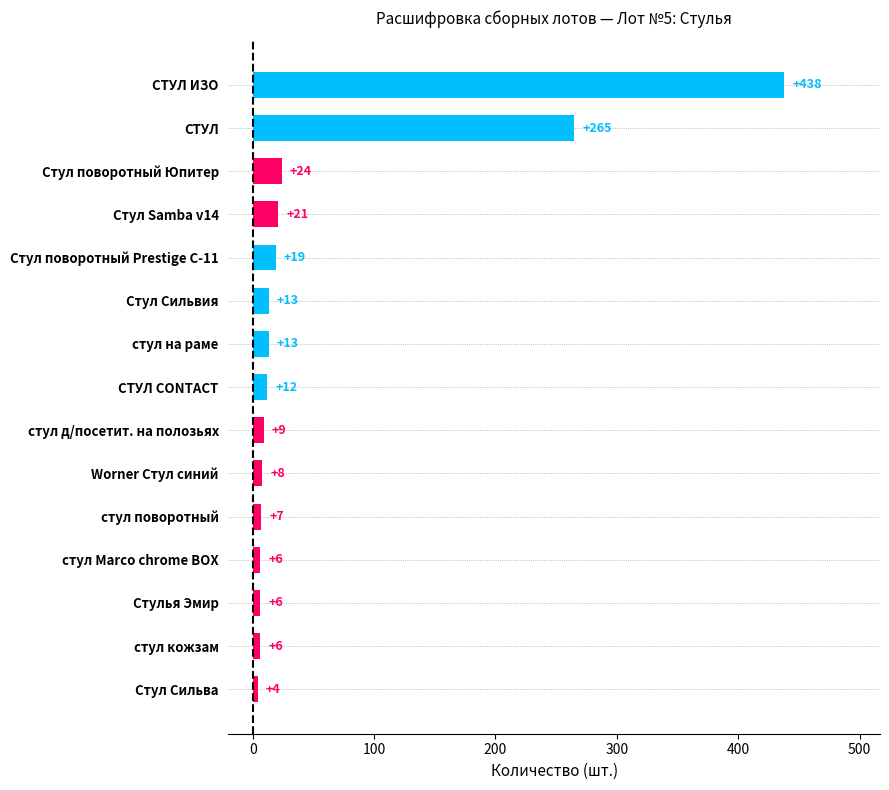

The chart shows a value of 4 at Стул Сильва. True or false?

True